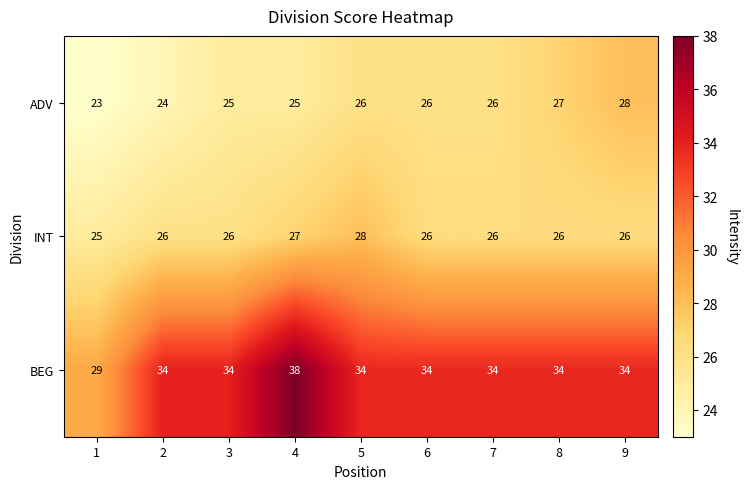

What value does the BEG series have at 8?

34